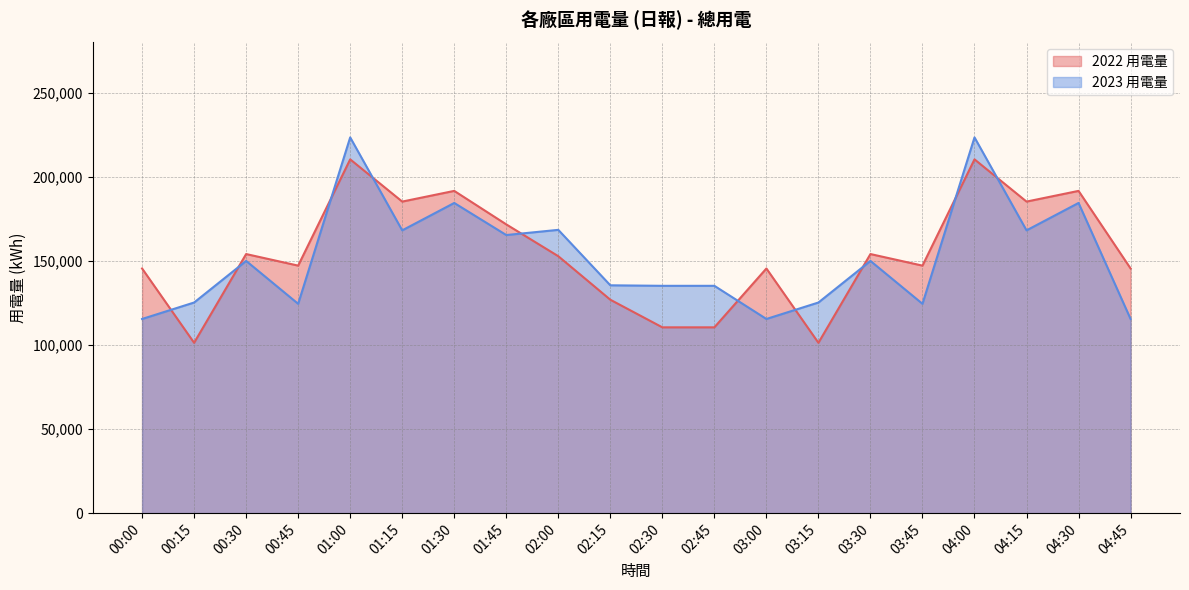

Which category has the lowest value in the 2022 用電量 series?

00:15